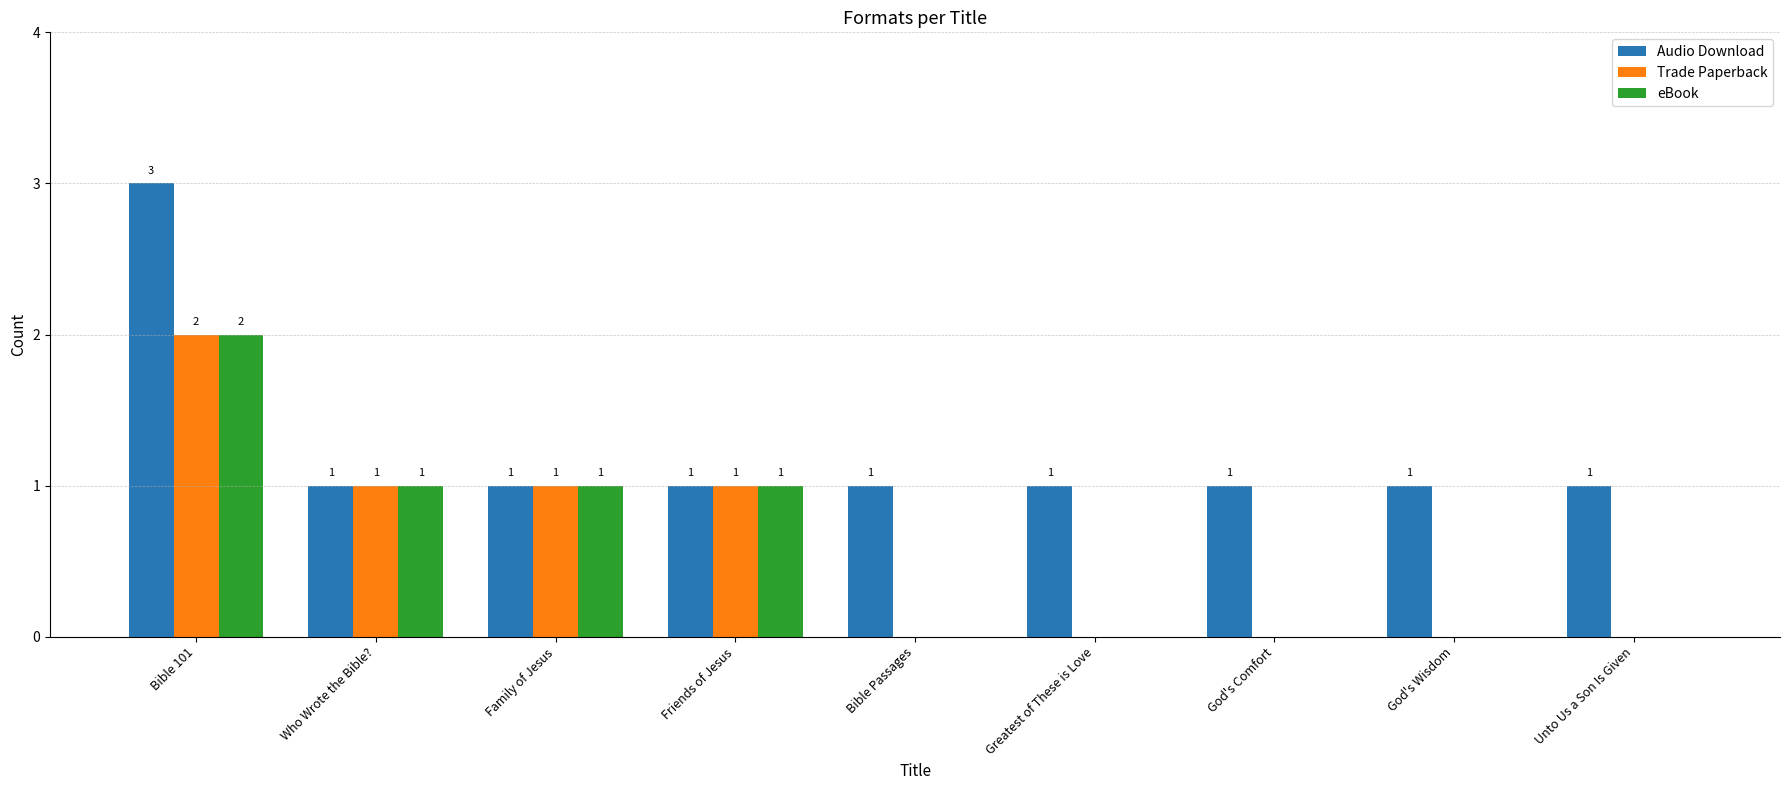

What are all the series names shown in the legend?

Audio Download, Trade Paperback, eBook